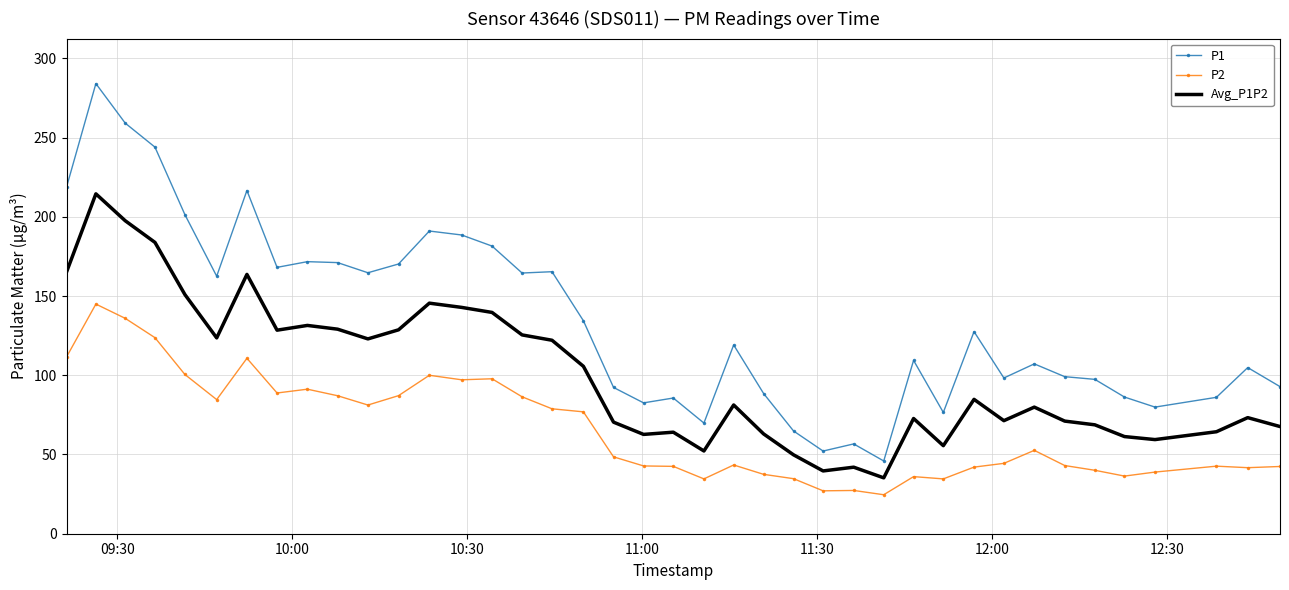

What is the greatest value displayed?

284.0